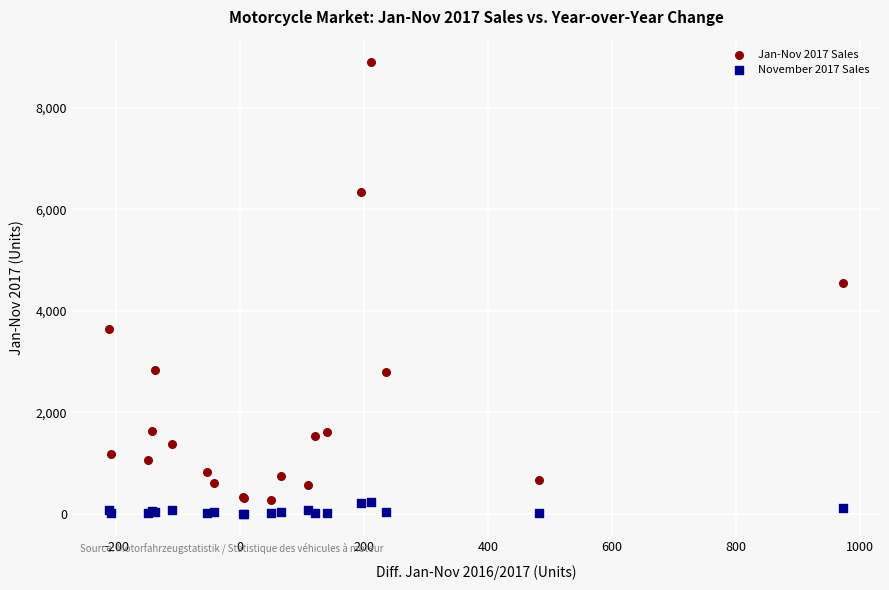

Which series contains the highest Y value?

Jan-Nov 2017 Sales